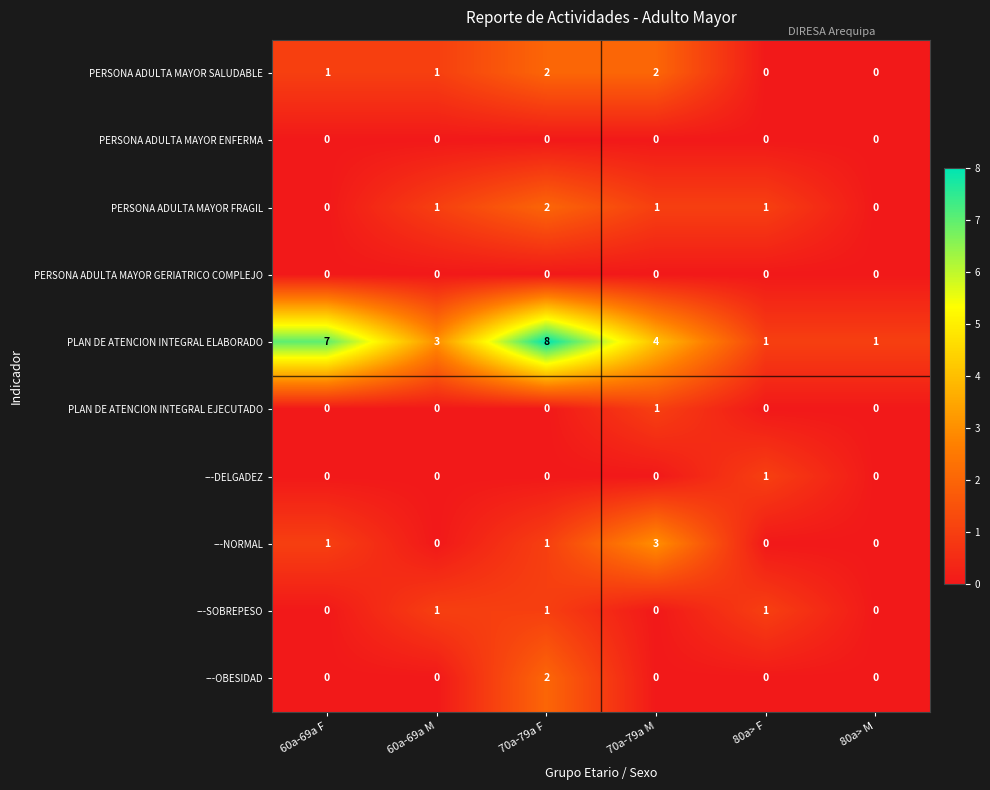

What is the sum of all ---NORMAL values?

5